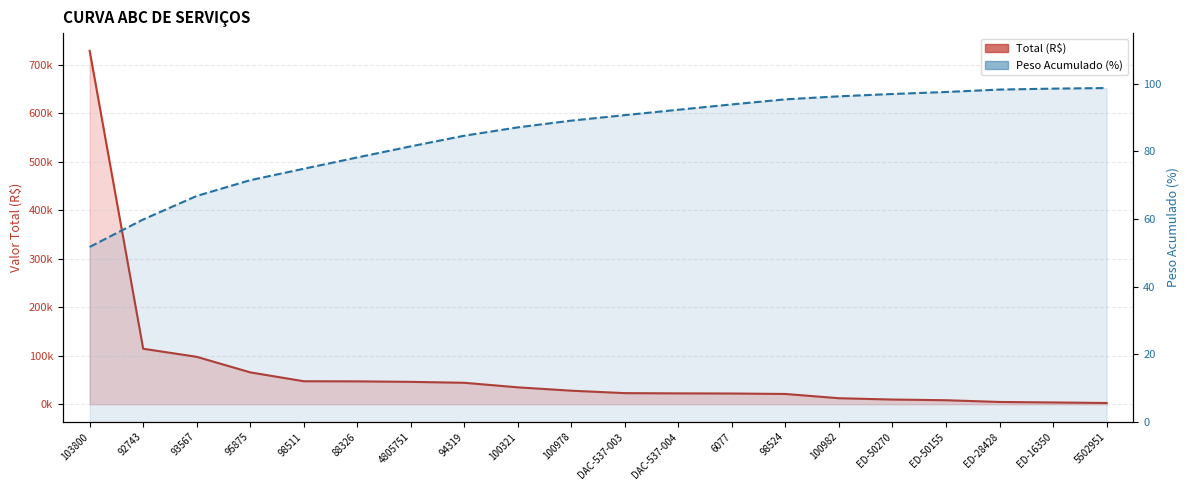

What is the total value across all series at 95875?

65846.1